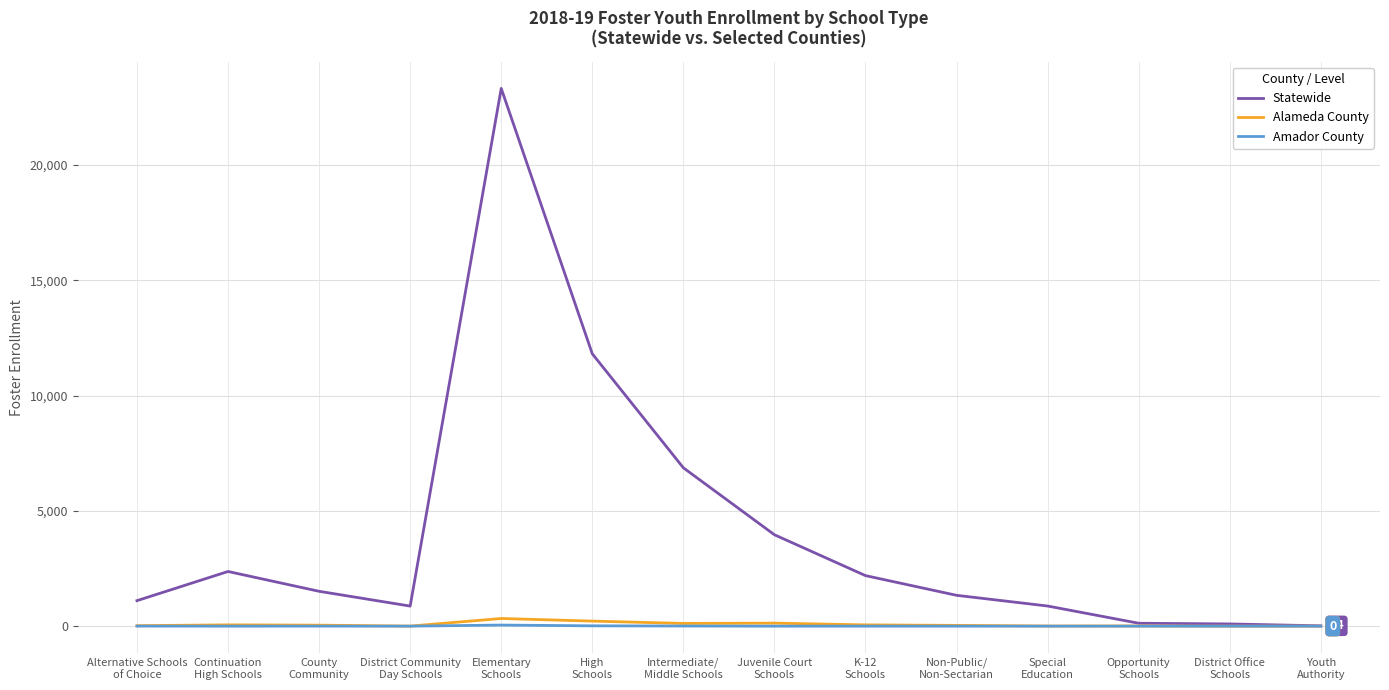

Which series has the largest total across all categories?

Statewide